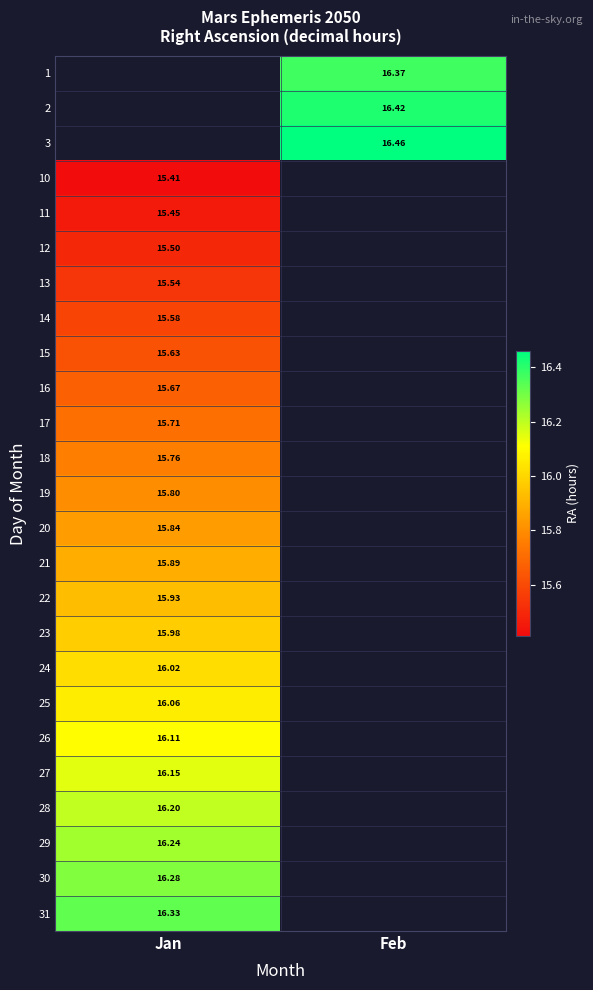

The value of 26 at Jan is 28.5. True or false?

False